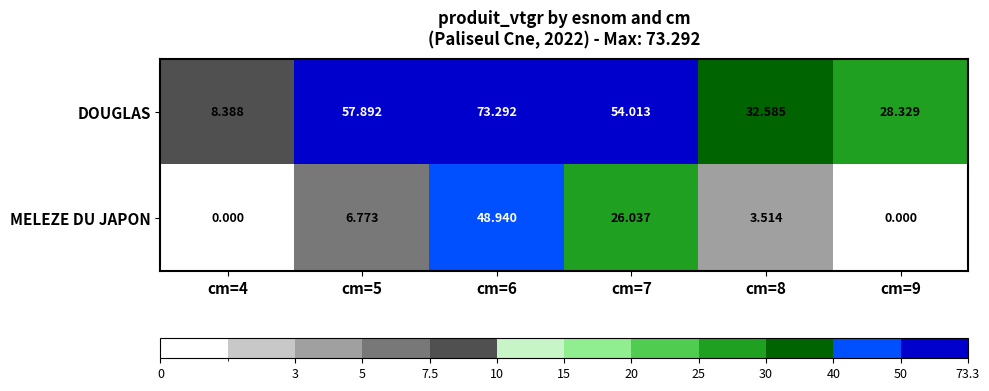

At how many categories does at least one series exceed 48?

3